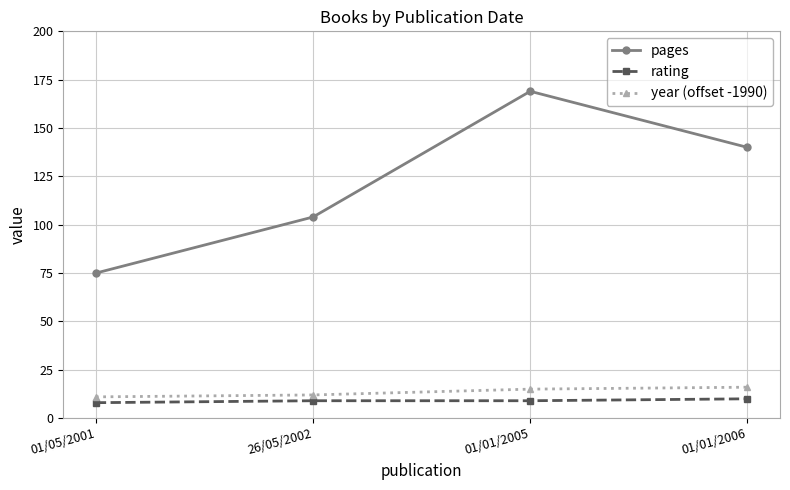

True or false: rating and pages cross at least once.

False